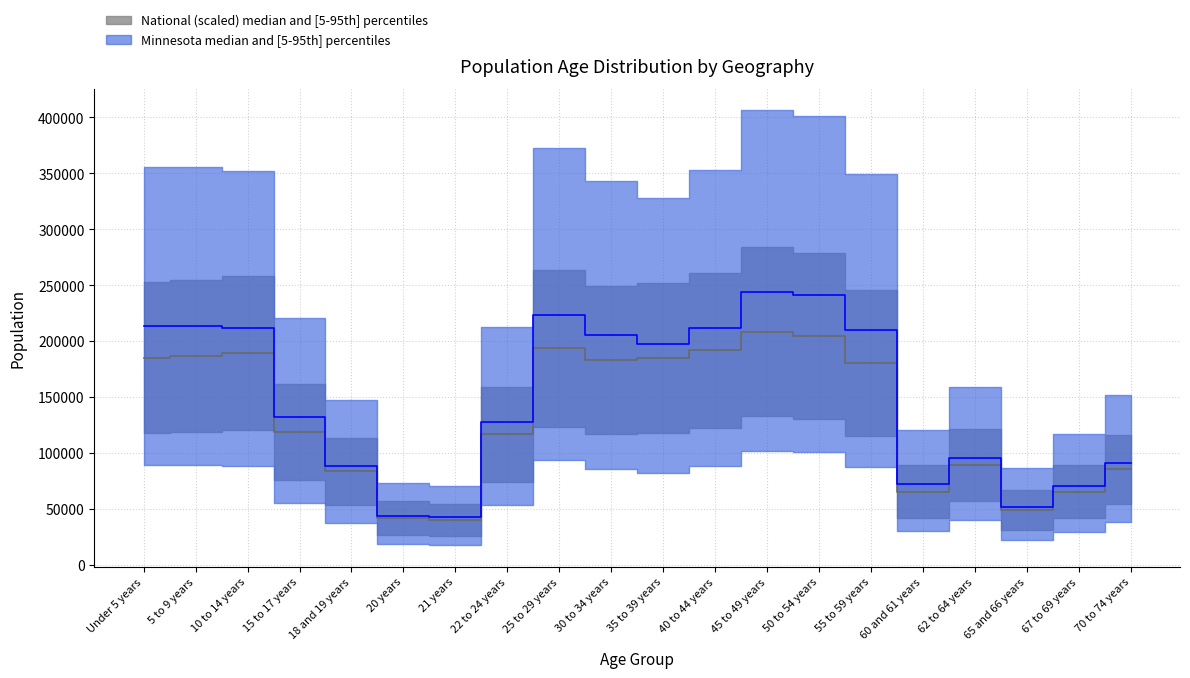

At which category does Minnesota reach its first local peak?

5 to 9 years